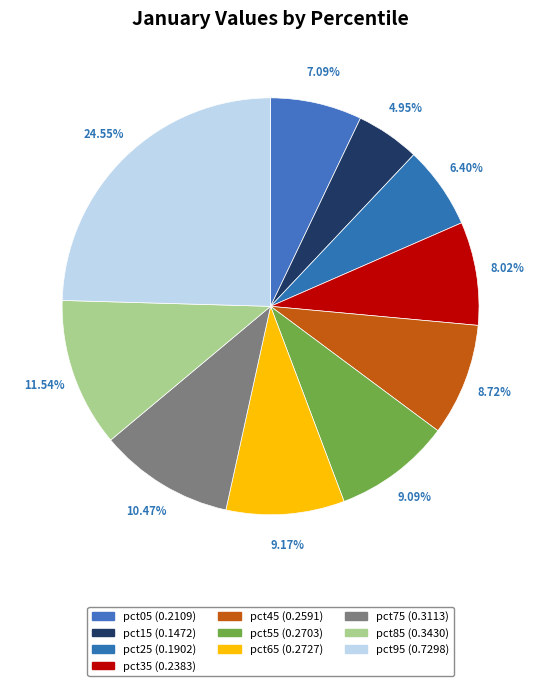

To the nearest percent, what percentage of the pie is pct05?

7%